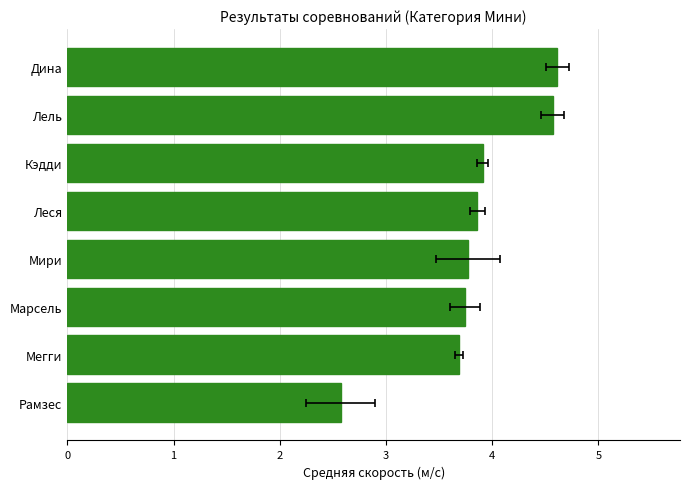

Between Марсель and Рамзес, which is larger?

Марсель